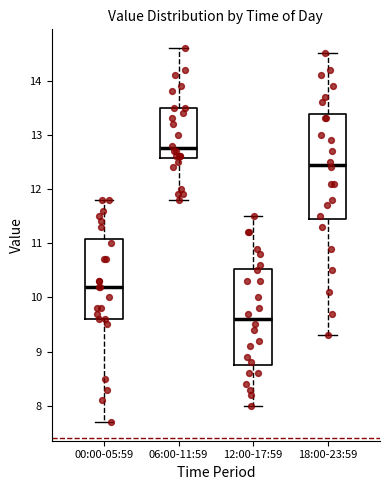

Comparing the boxes themselves (not the whiskers), which one is the tallest?

18:00-23:59